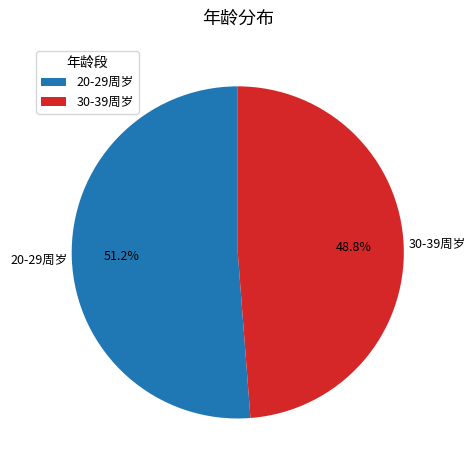

Between 30-39周岁 and 20-29周岁, which is larger?

20-29周岁